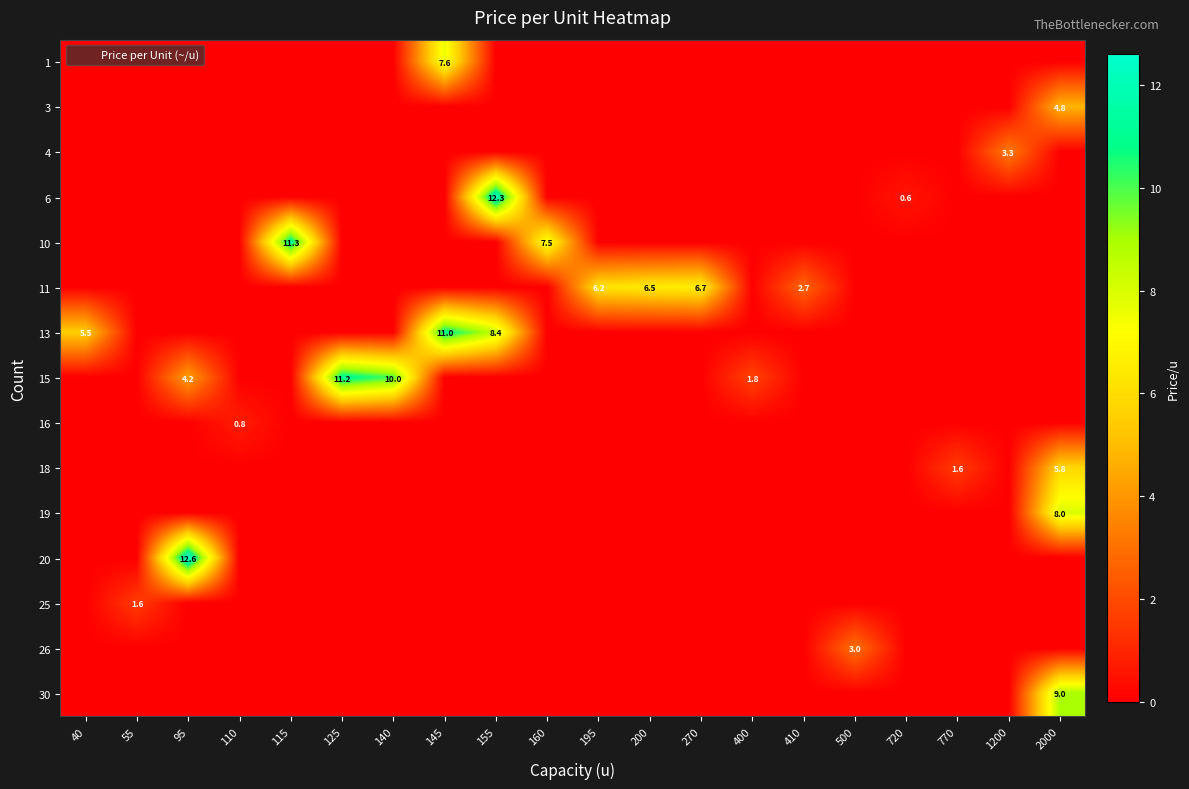

Rank the series by their maximum value, from highest to lowest.

20, 6, 10, 15, 13, 30, 19, 1, 11, 18, 3, 4, 26, 25, 16